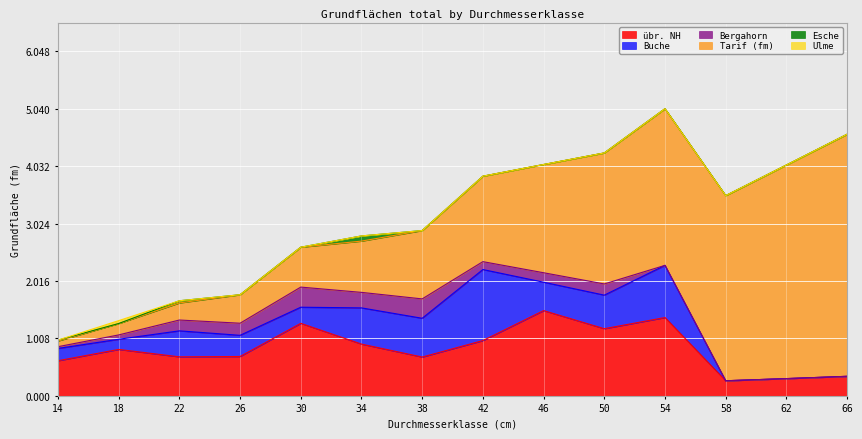

How many times do Buche and Bergahorn cross each other?

2